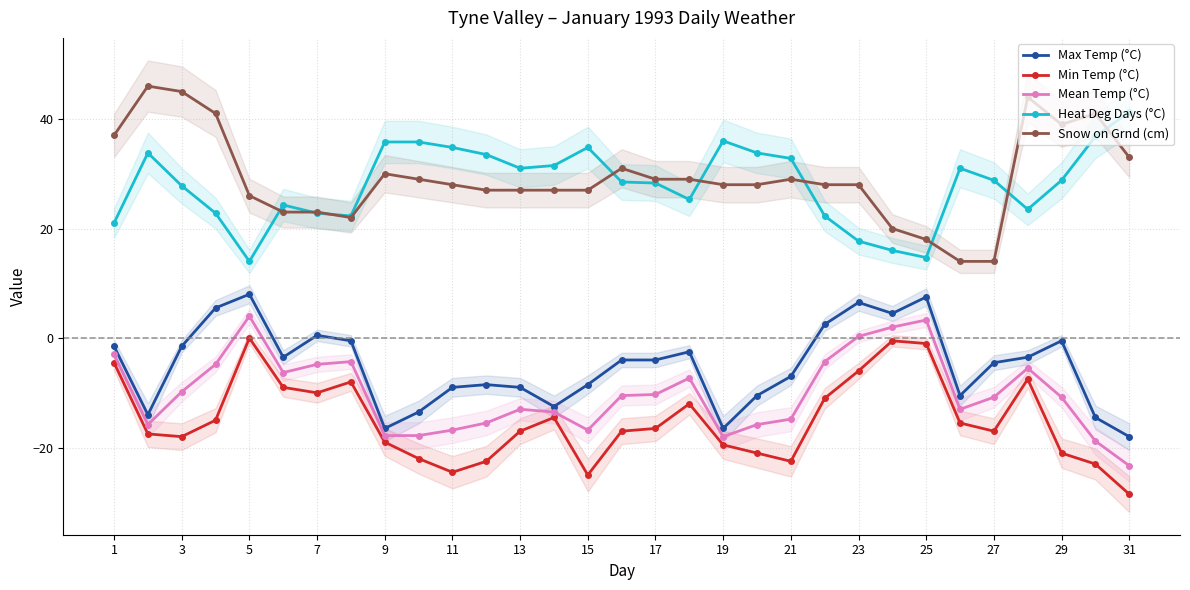

Which series has the widest spread of values?

Snow on Grnd (cm)